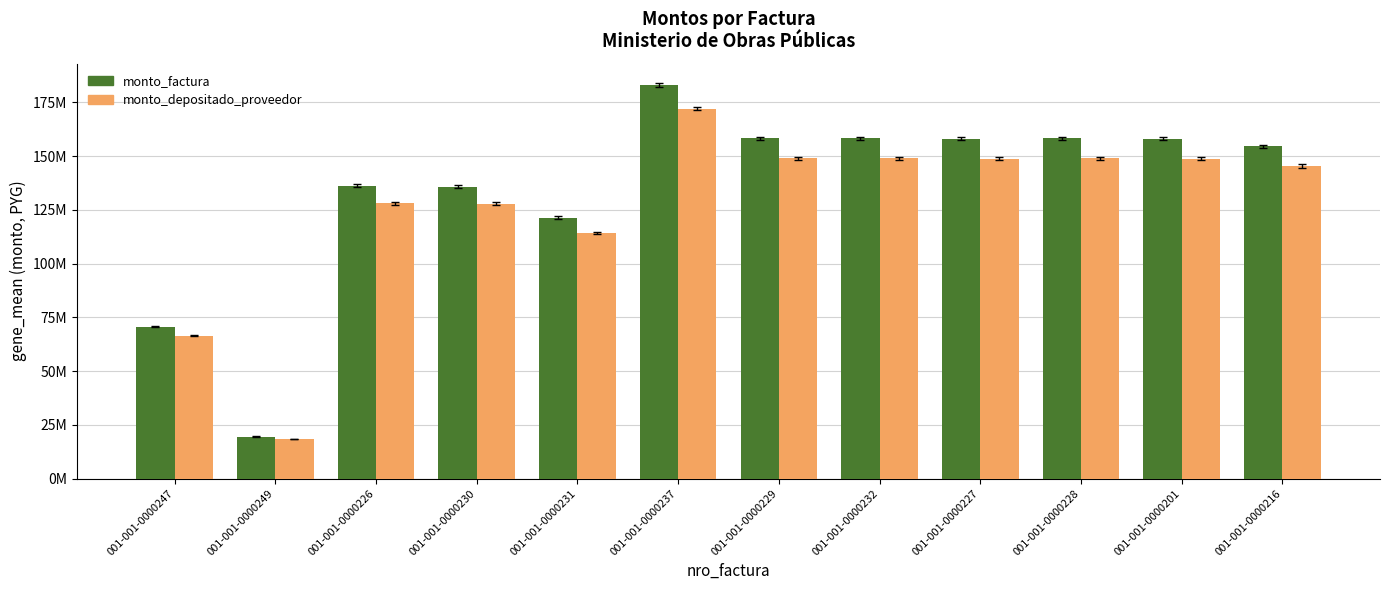

Is it true that monto_depositado_proveedor equals 148876721 at 001-001-0000232?

True